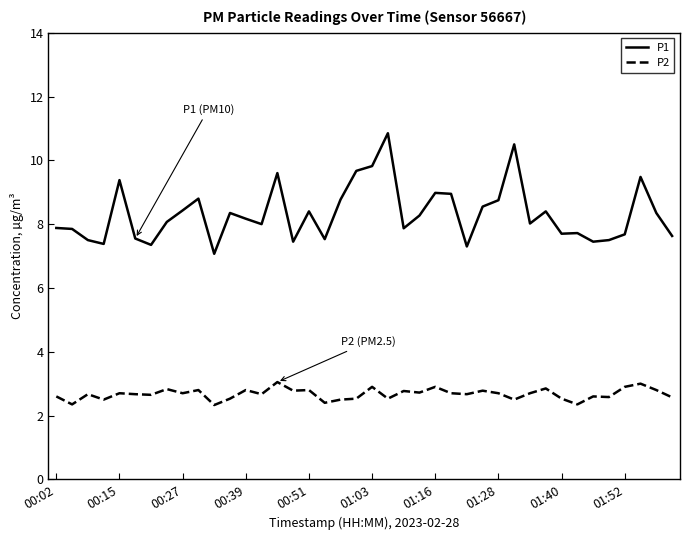

True or false: P1 and P2 intersect in this chart.

False